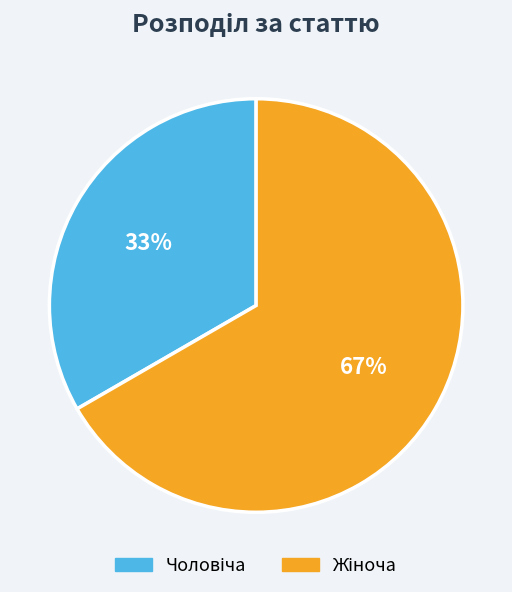

Is there any slice that represents more than half of the pie?

Yes